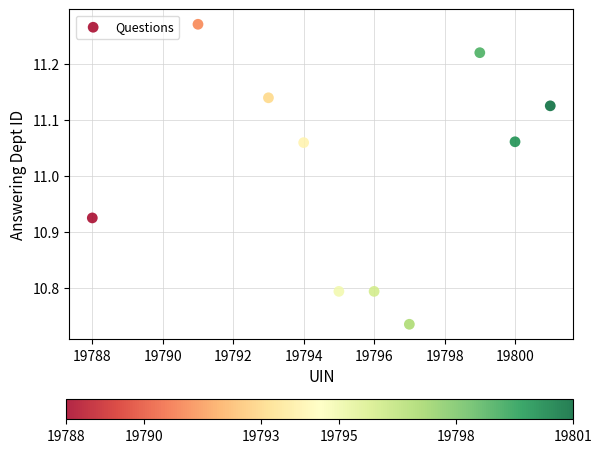

What is the range of X values (max minus min)?

13.0